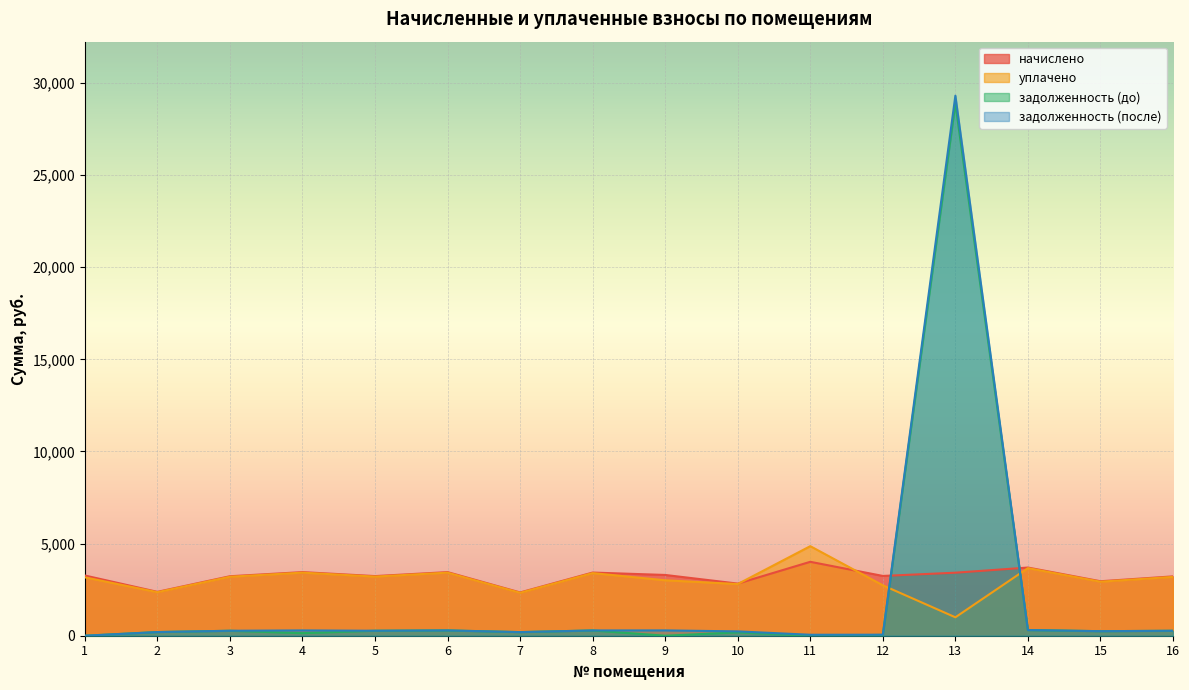

After their last crossing, which series has the higher values: уплачено or начислено?

начислено